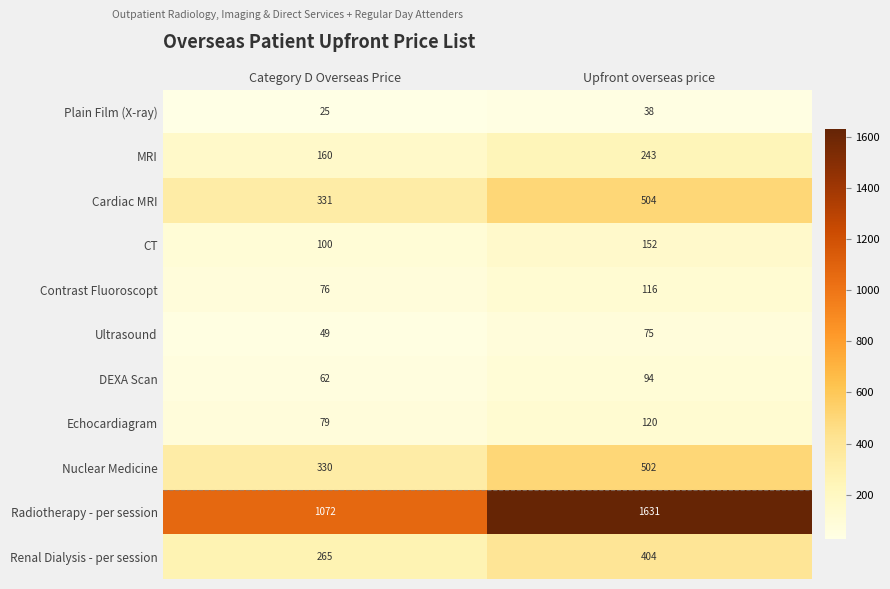

At Category D Overseas Price, list the series in order from largest to smallest.

Radiotherapy - per session, Cardiac MRI, Nuclear Medicine, Renal Dialysis - per session, MRI, CT, Echocardiagram, Contrast Fluoroscopt, DEXA Scan, Ultrasound, Plain Film (X-ray)